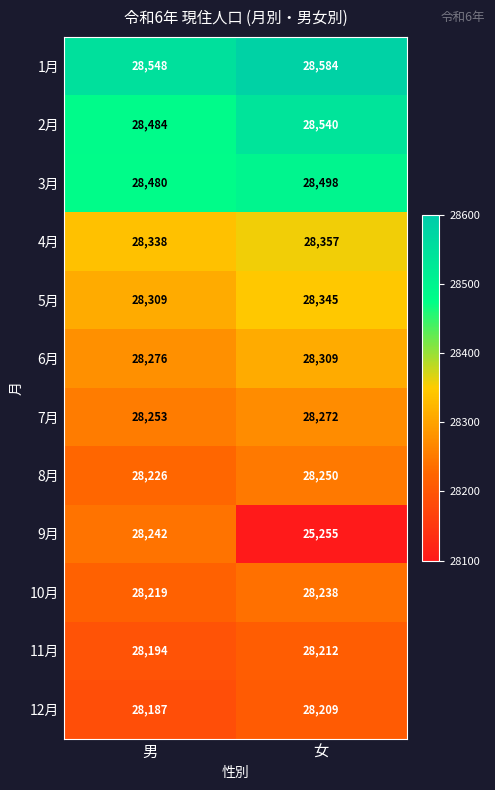

What is the maximum value shown in the chart?

28584